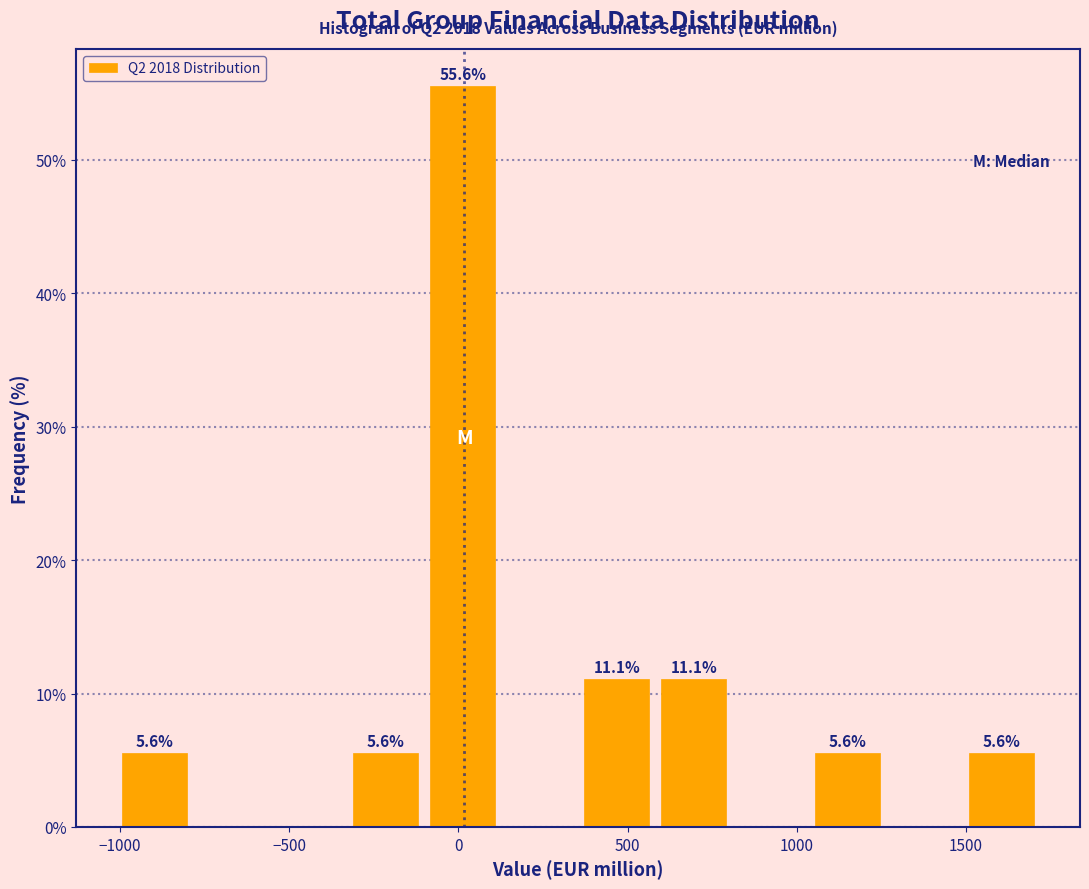

Which range on the x-axis has the tallest bar?

-100 to 150